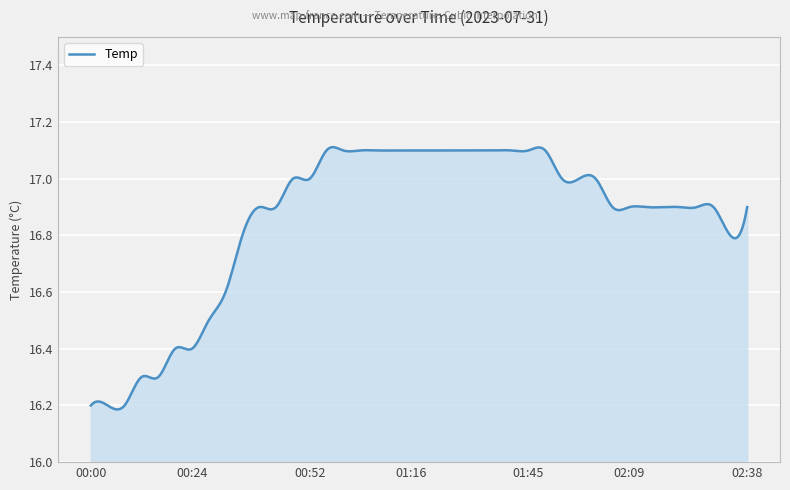

How many series are shown in this chart?

1